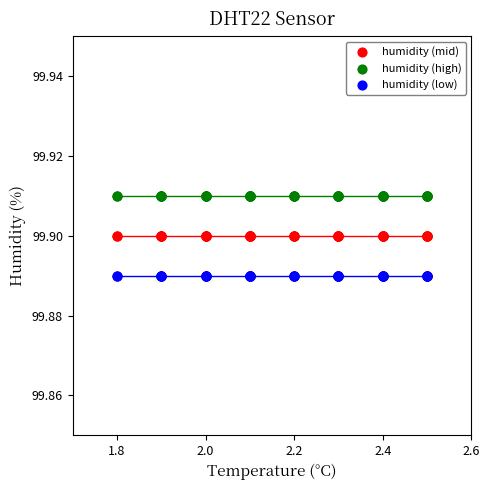

What are all the series names shown in the legend?

humidity (mid), humidity (high), humidity (low)